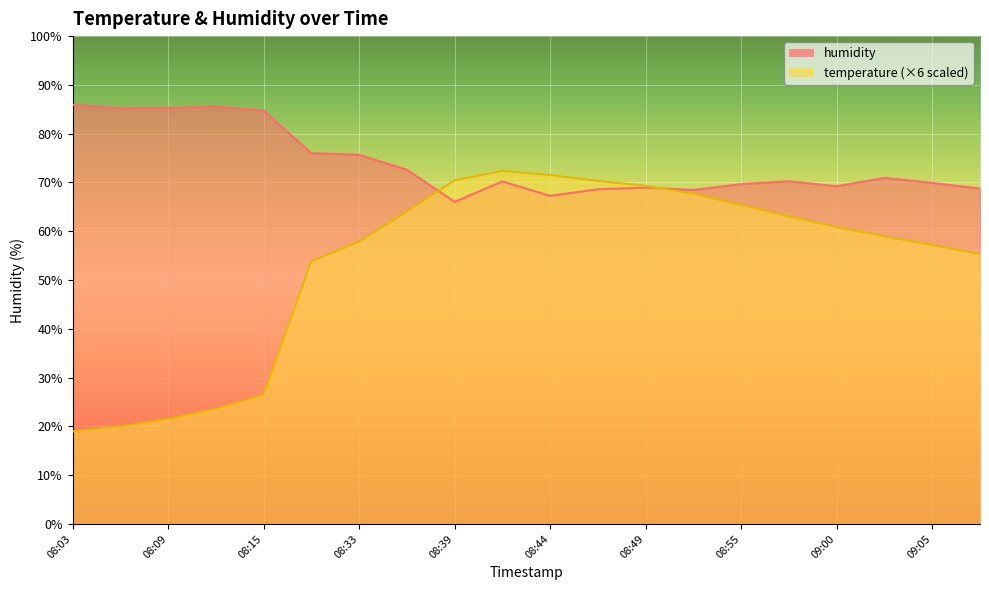

How many distinct data groups are displayed?

2